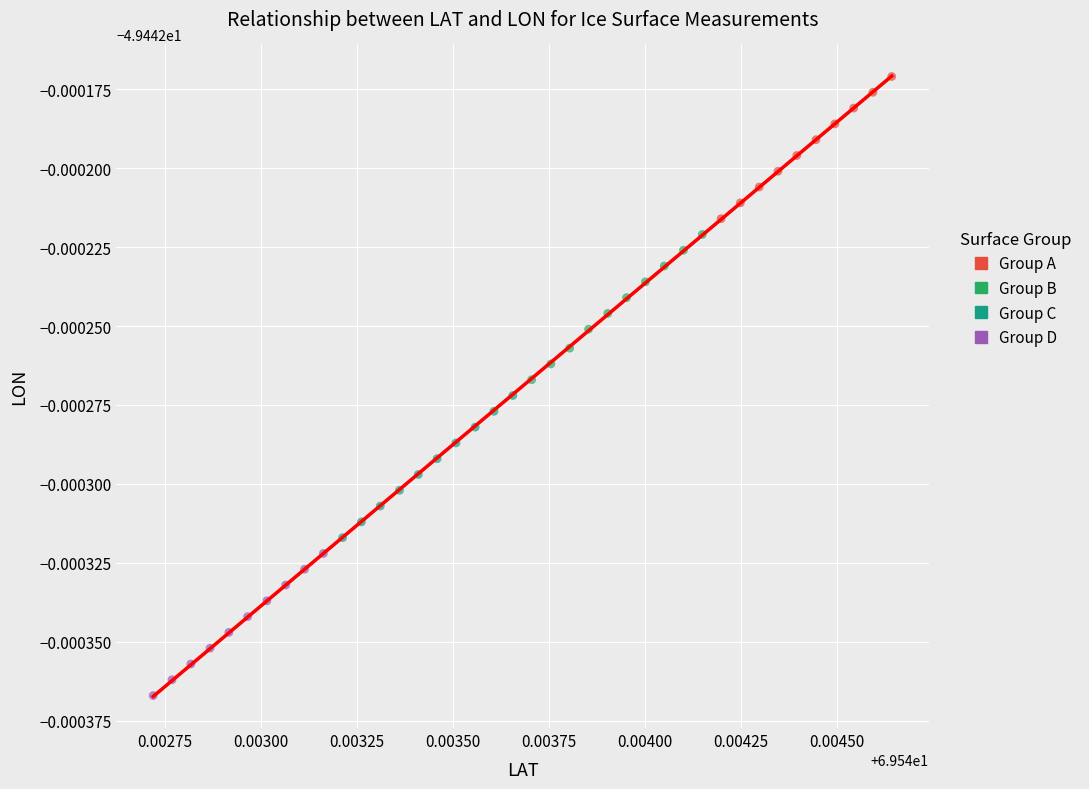

Which series contains the lowest Y value?

Group D